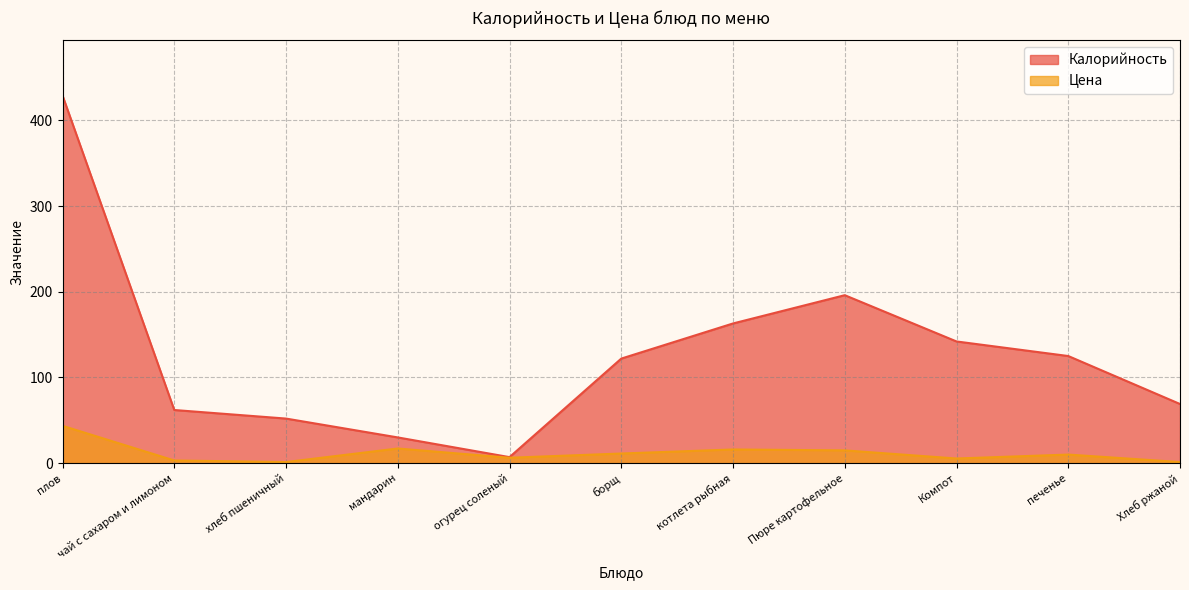

What is the value of the Калорийность point at the 7th from the left?

163.0